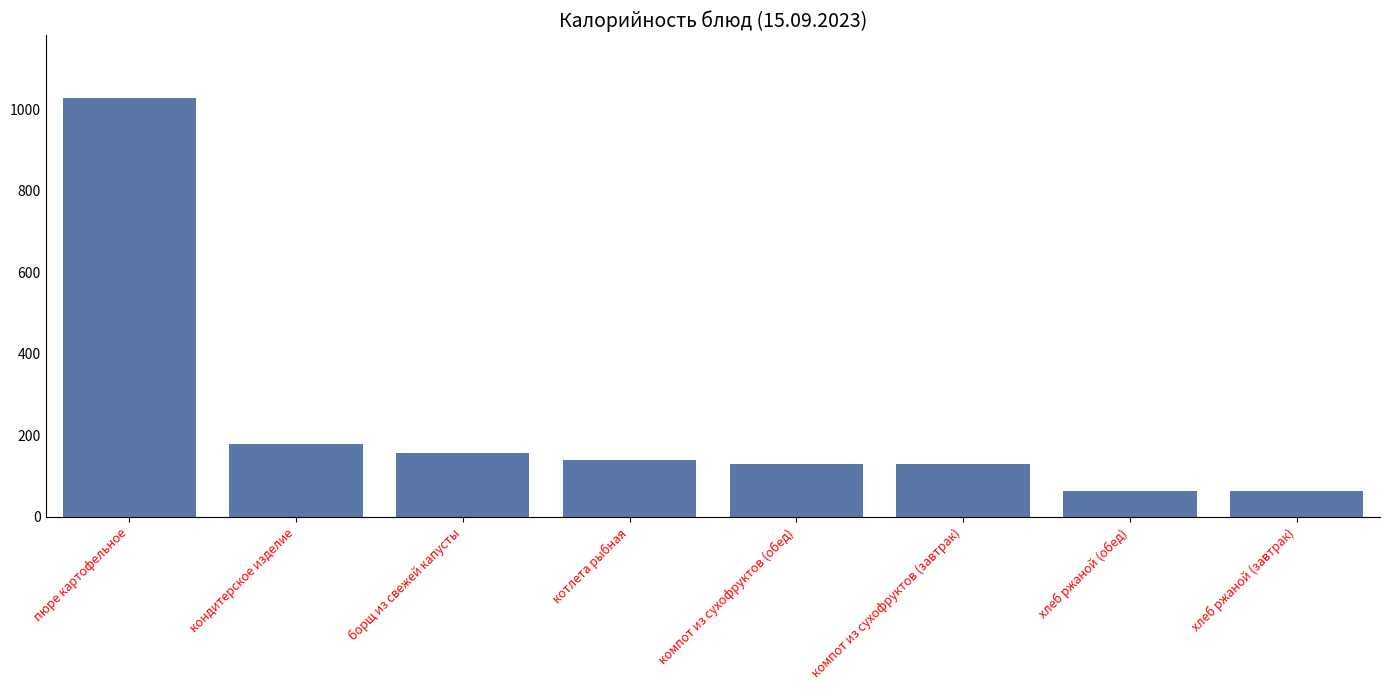

What is the label of the 8th bar from the right?

пюре картофельное